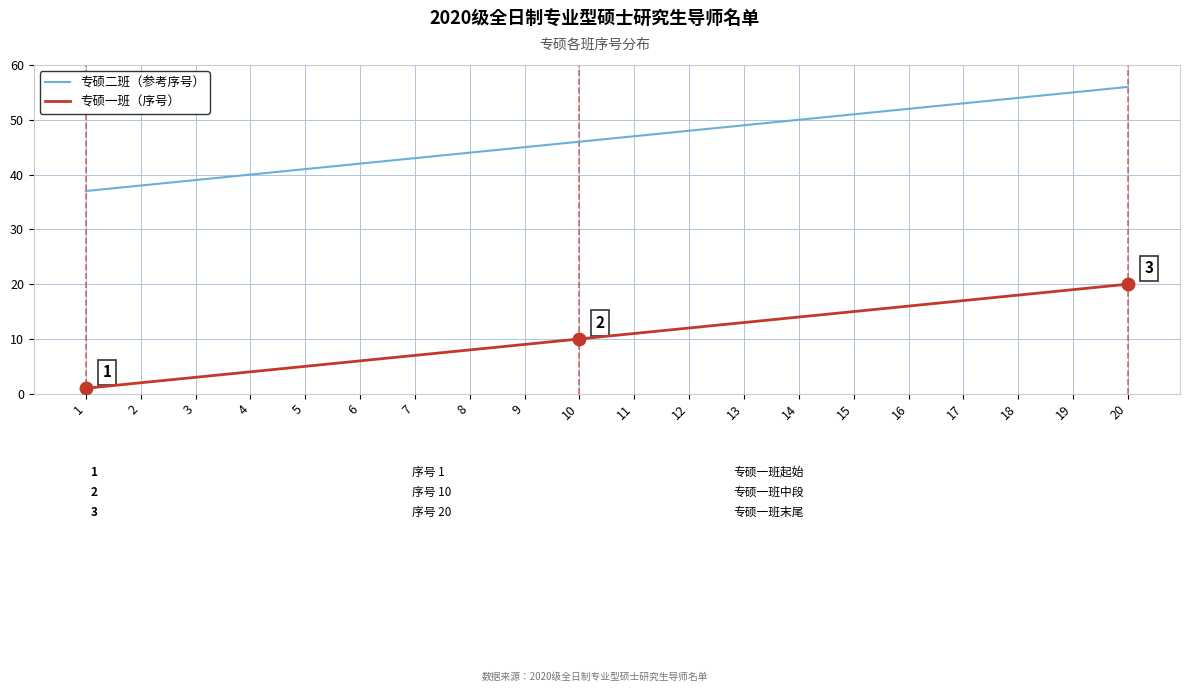

At how many categories does at least one series exceed 8?

20